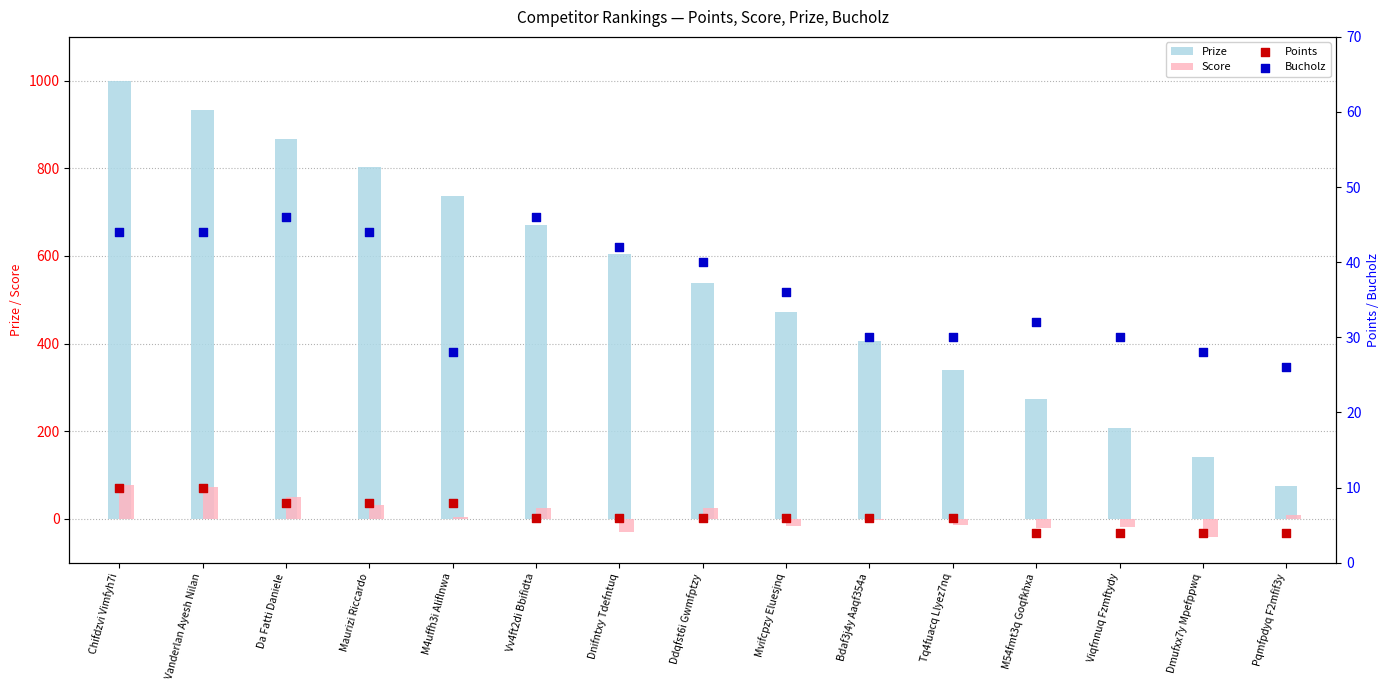

At how many categories does at least one series exceed 353?

10